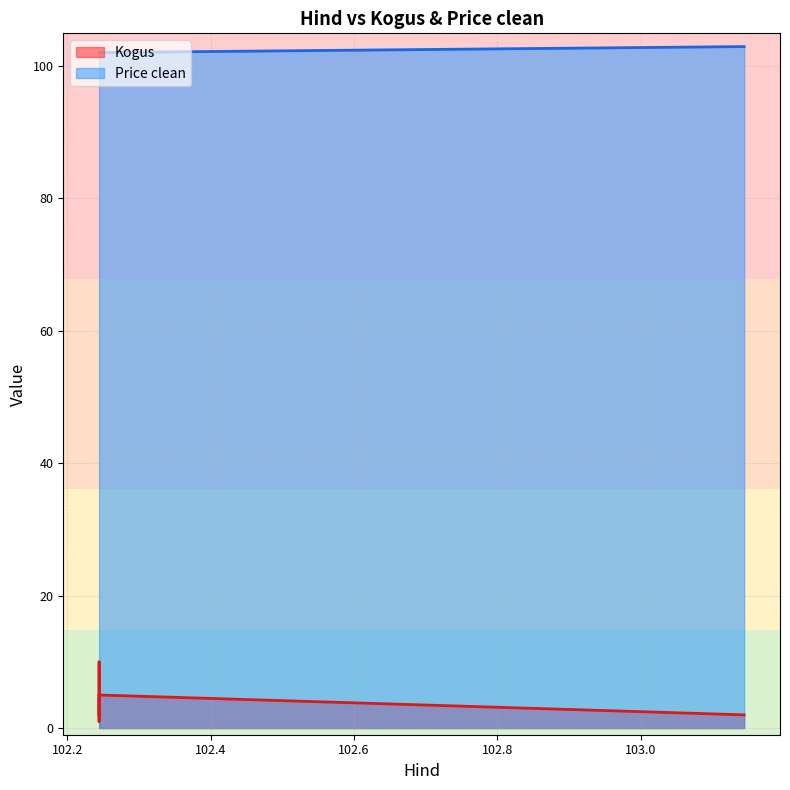

Which series has the widest spread of values?

Kogus